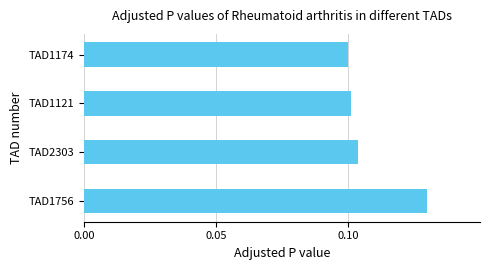

Which has a higher value, TAD1756 or TAD1174?

TAD1756